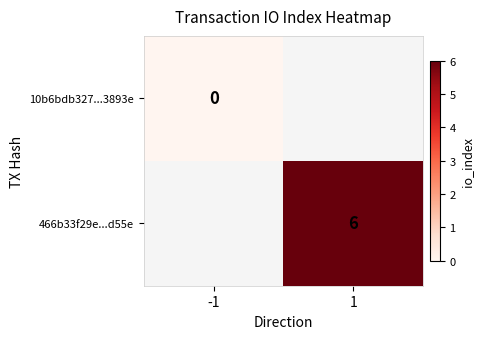

Count the number of data series in this chart.

2